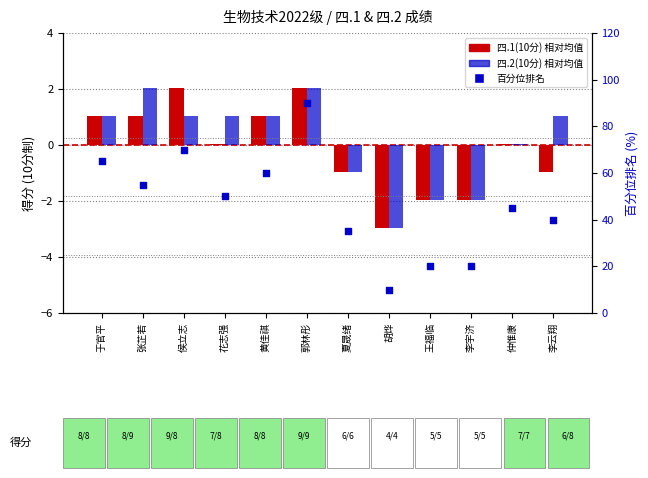

Which series reaches the maximum Y coordinate?

百分位排名